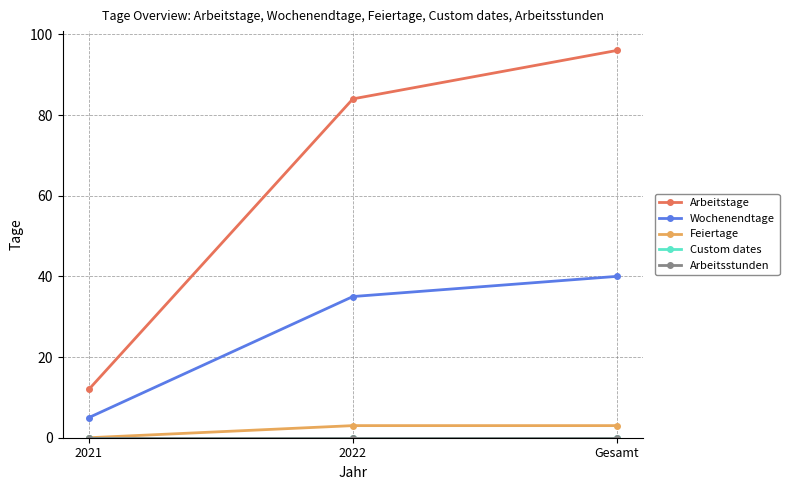

Reading left to right, what are all the values shown in this chart?

Arbeitstage: 12	84	96
Wochenendtage: 5	35	40
Feiertage: 0	3	3
Custom dates: 0	0	0
Arbeitsstunden: 0	0	0